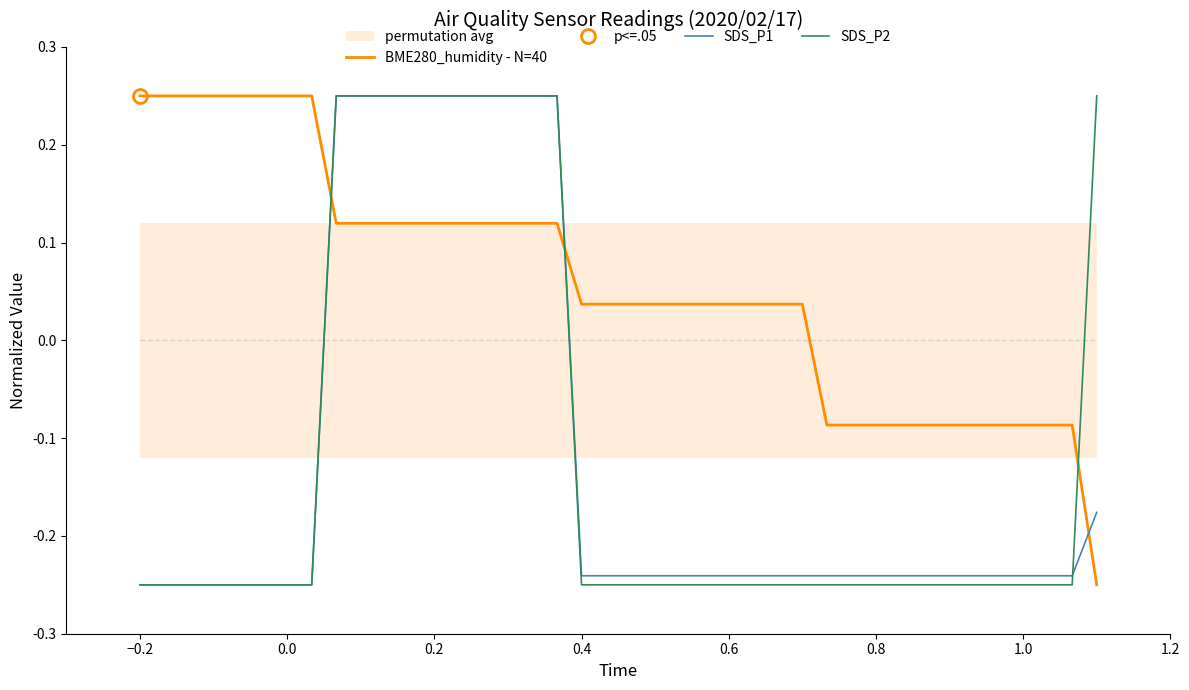

At how many categories does at least one series exceed 0?

29